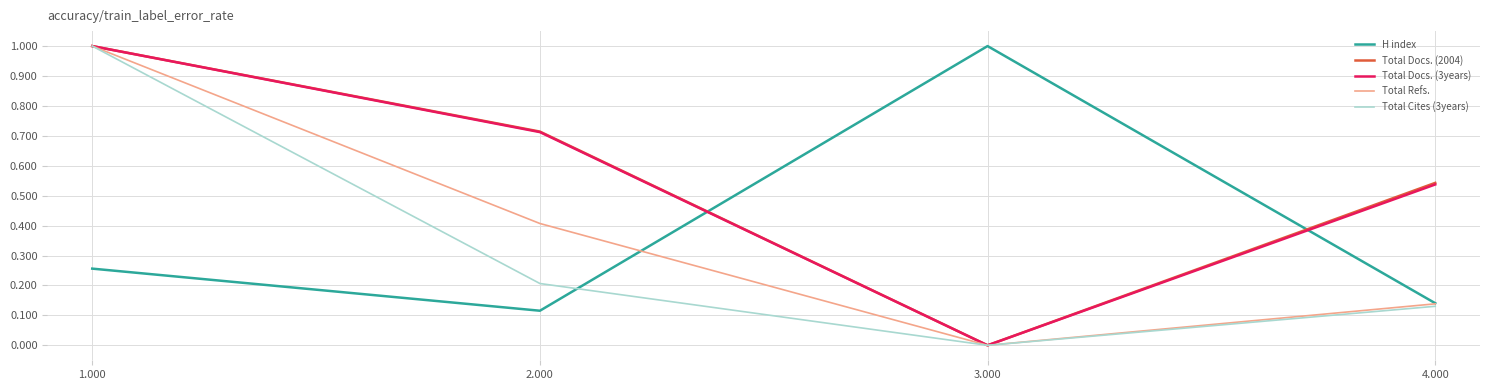

What position from the right is 4.000?

1